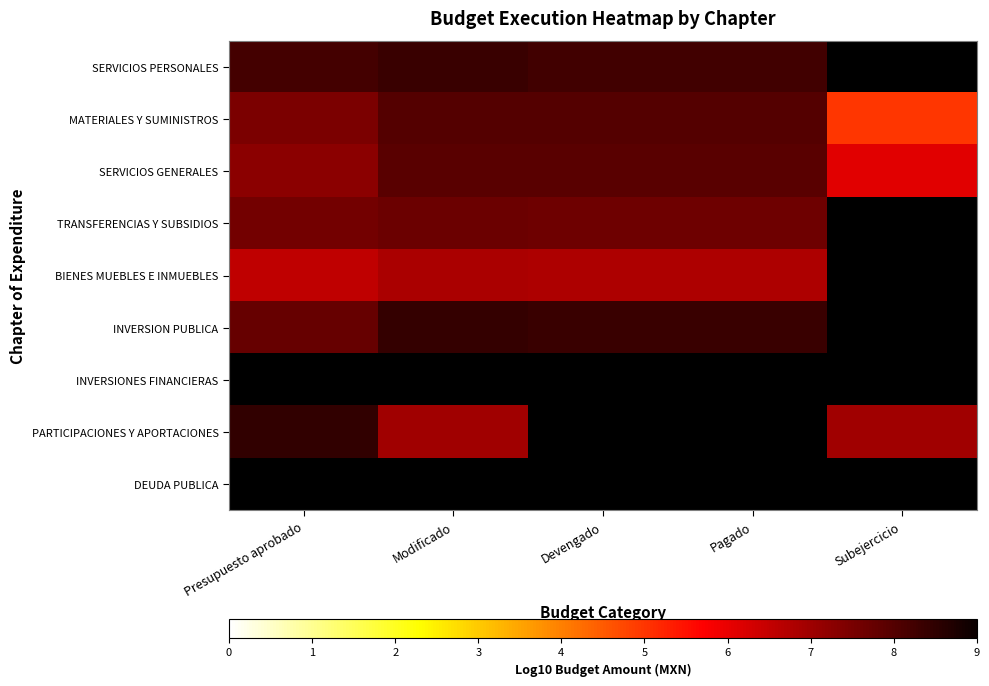

Is it true that INVERSION PUBLICA equals 7.8 at Presupuesto aprobado?

True